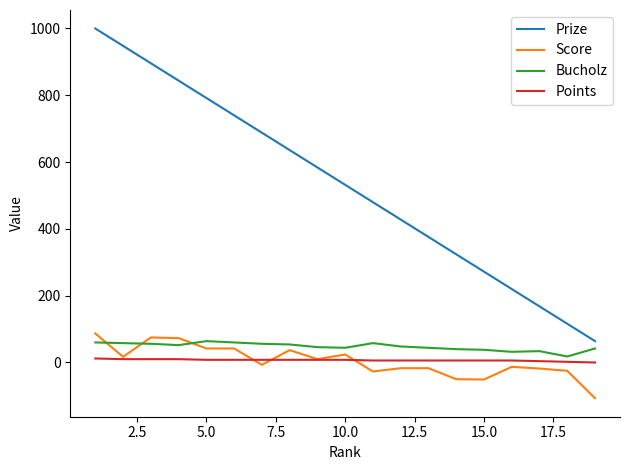

What is the difference between the second highest and minimum values in the Prize series?

884